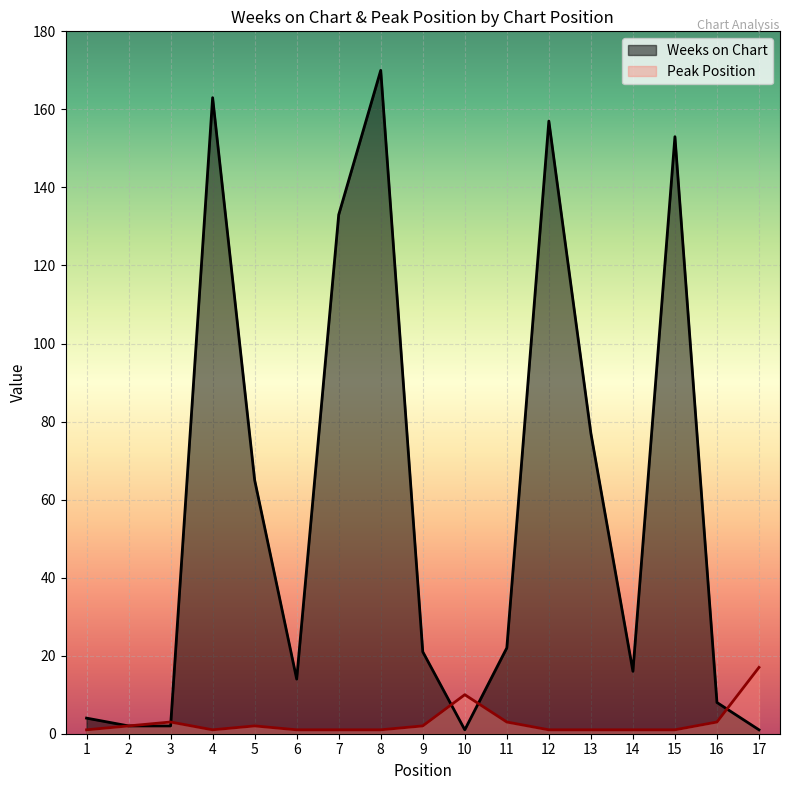

Reading right to left, list all the values displayed in this chart.

Weeks on Chart: 1	8	153	16	77	157	22	1	21	170	133	14	65	163	2	2	4
Peak Position: 17	3	1	1	1	1	3	10	2	1	1	1	2	1	3	2	1